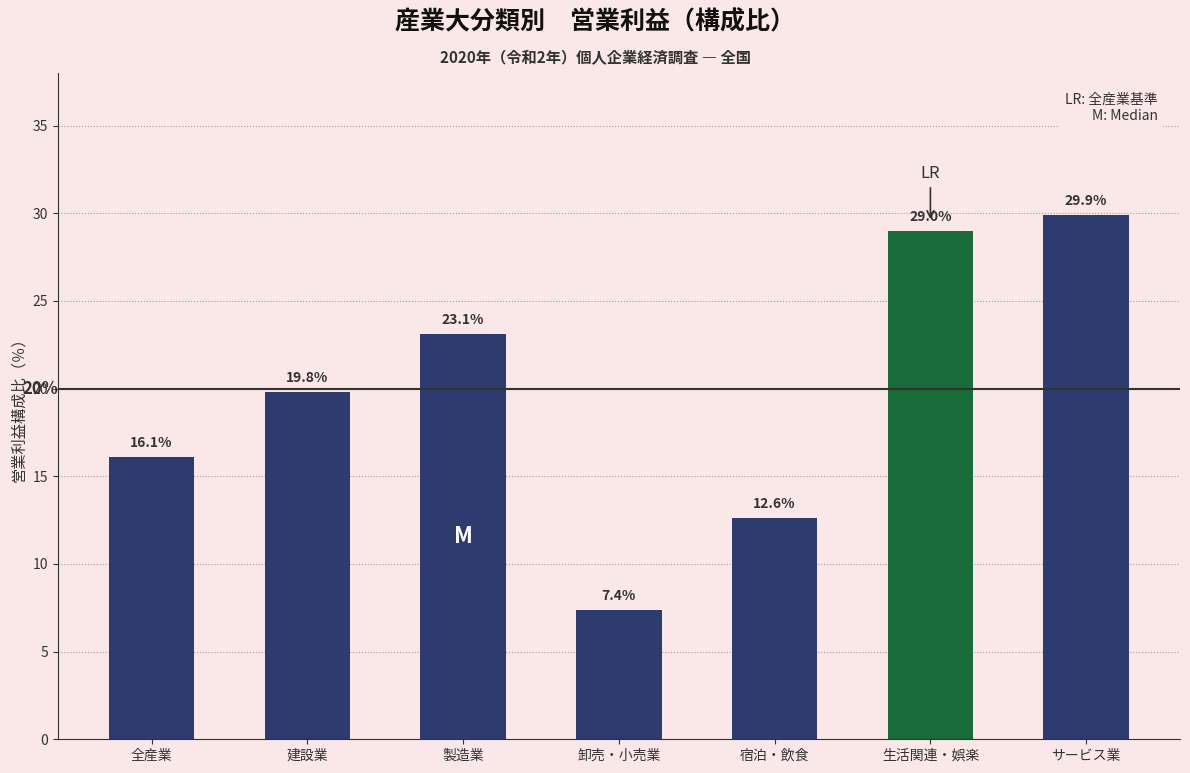

True or false: the data shows 34.0 at 建設業.

False